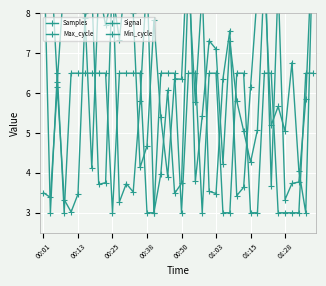

What is the label of the 24th point from the right?

16